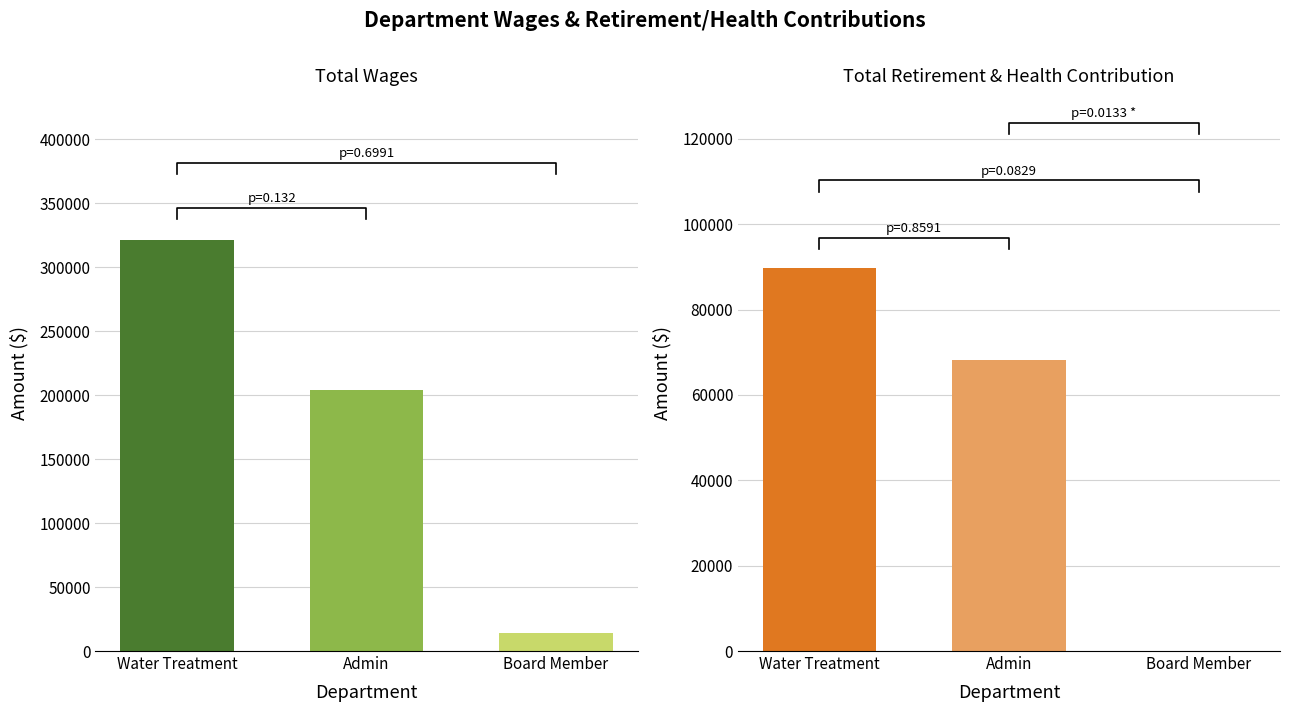

Reading left to right, extract all data points from this chart.

Total Wages: Water Treatment=321445	Admin=203790	Board Member=14250
Total Retirement & Health Contribution: Water Treatment=89688	Admin=68069	Board Member=0